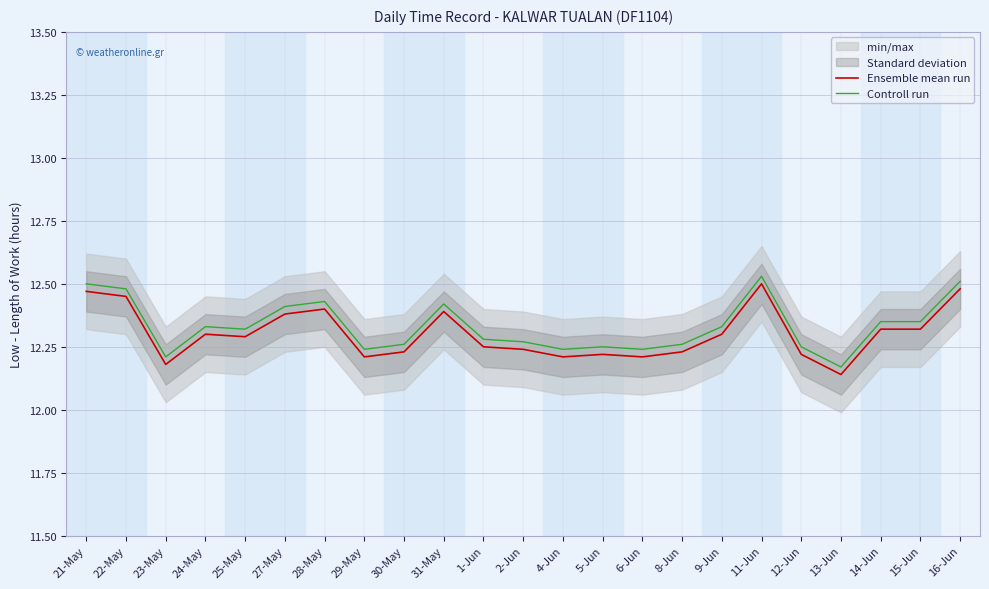

Reading left to right, extract all data points from this chart.

Ensemble mean run: 21-May=12.5	22-May=12.4	23-May=12.2	24-May=12.3	25-May=12.3	27-May=12.4	28-May=12.4	29-May=12.2	30-May=12.2	31-May=12.4	1-Jun=12.2	2-Jun=12.2	4-Jun=12.2	5-Jun=12.2	6-Jun=12.2	8-Jun=12.2	9-Jun=12.3	11-Jun=12.5	12-Jun=12.2	13-Jun=12.1	14-Jun=12.3	15-Jun=12.3	16-Jun=12.5
Controll run: 21-May=12.5	22-May=12.5	23-May=12.2	24-May=12.3	25-May=12.3	27-May=12.4	28-May=12.4	29-May=12.2	30-May=12.3	31-May=12.4	1-Jun=12.3	2-Jun=12.3	4-Jun=12.2	5-Jun=12.2	6-Jun=12.2	8-Jun=12.3	9-Jun=12.3	11-Jun=12.5	12-Jun=12.2	13-Jun=12.2	14-Jun=12.3	15-Jun=12.3	16-Jun=12.5